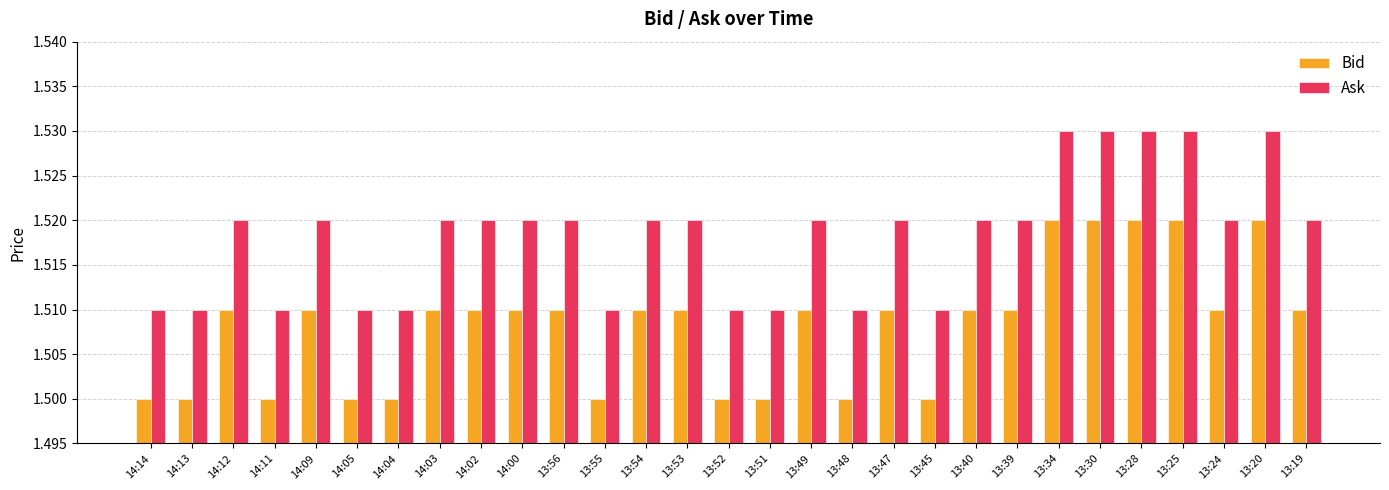

Count the Ask values in the range 1 to 2.

29